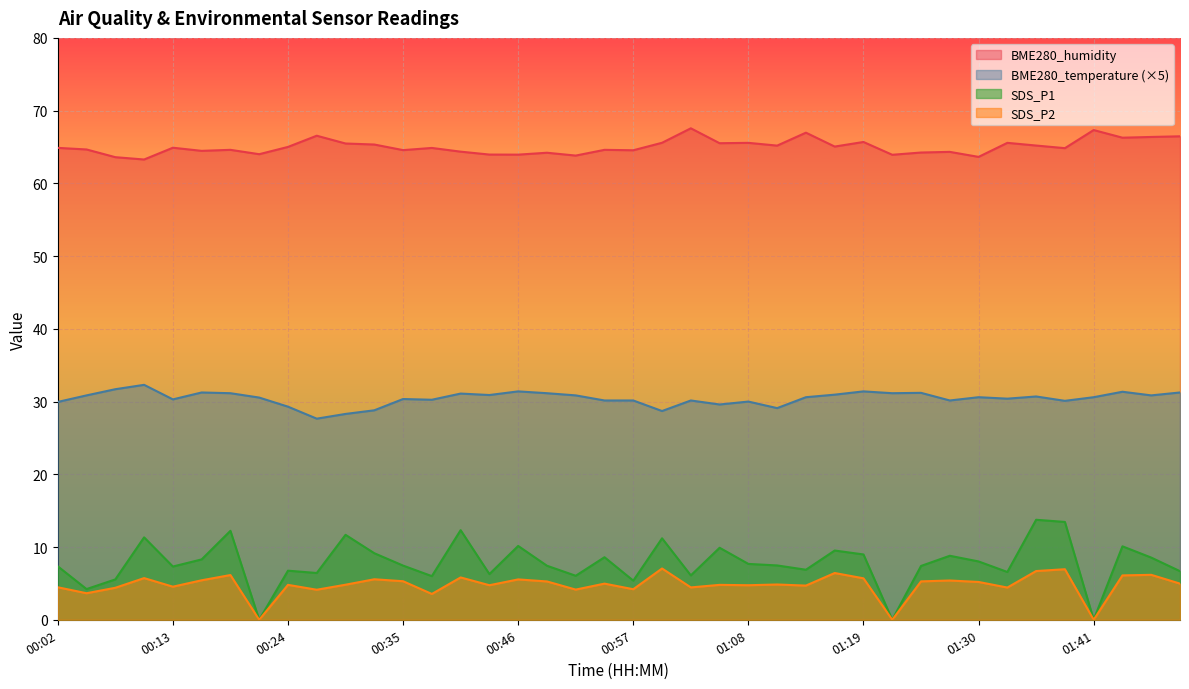

How many distinct data groups are displayed?

4